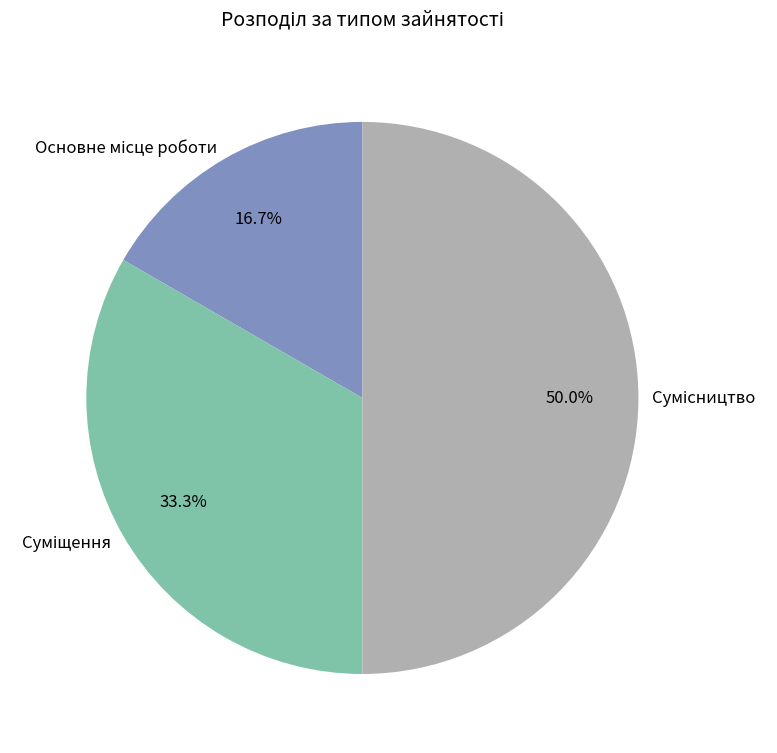

The Основне місце роботи slice represents 17% of the pie. True or false?

True